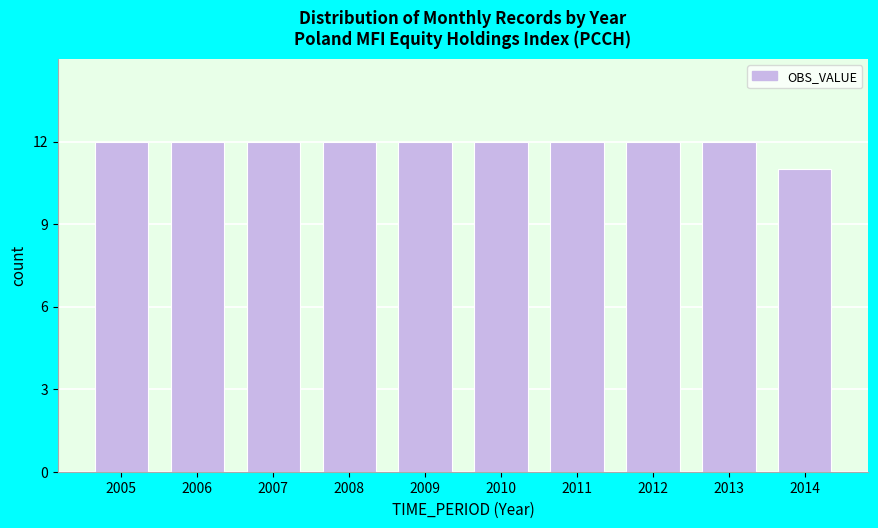

Reading right to left, extract all data points from this chart.

2014=11	2013=12	2012=12	2011=12	2010=12	2009=12	2008=12	2007=12	2006=12	2005=12